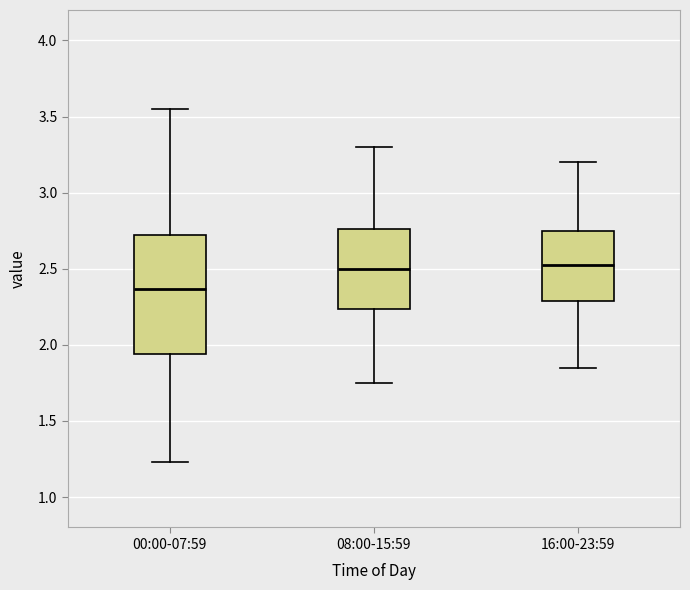

Reading left to right, transcribe this box plot: for each box, give where its median line is, the range the box spans, and where its two whiskers end, as read against the y-axis. The values are not printed on the chart, so give them approximately, as read against the axis.

00:00-07:59: median 2.35, box 1.95 to 2.70, whiskers 1.25 to 3.55
08:00-15:59: median 2.50, box 2.25 to 2.75, whiskers 1.75 to 3.30
16:00-23:59: median 2.55, box 2.30 to 2.75, whiskers 1.85 to 3.20